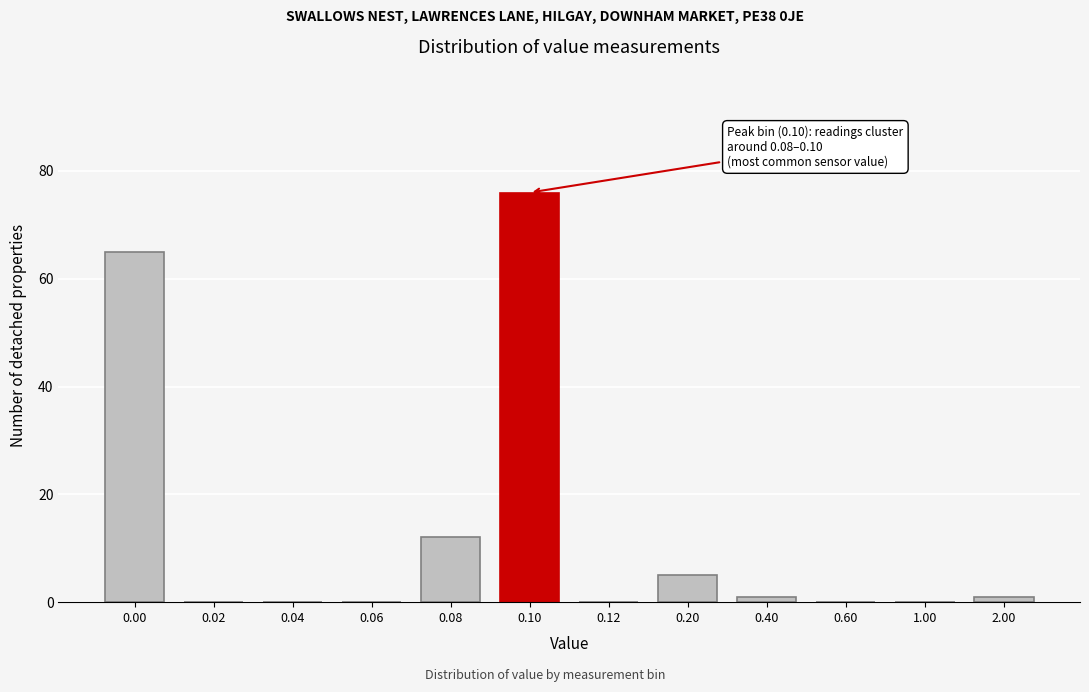

Reading left to right, extract all data points from this chart.

0.00=65	0.02=0	0.04=0	0.06=0	0.08=12	0.10=76	0.12=0	0.20=5	0.40=1	0.60=0	1.00=0	2.00=1